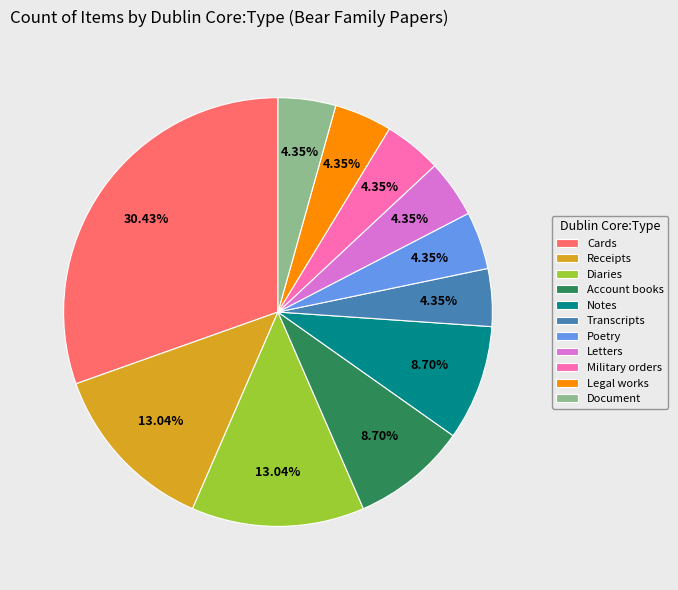

Does any single category account for the majority?

No